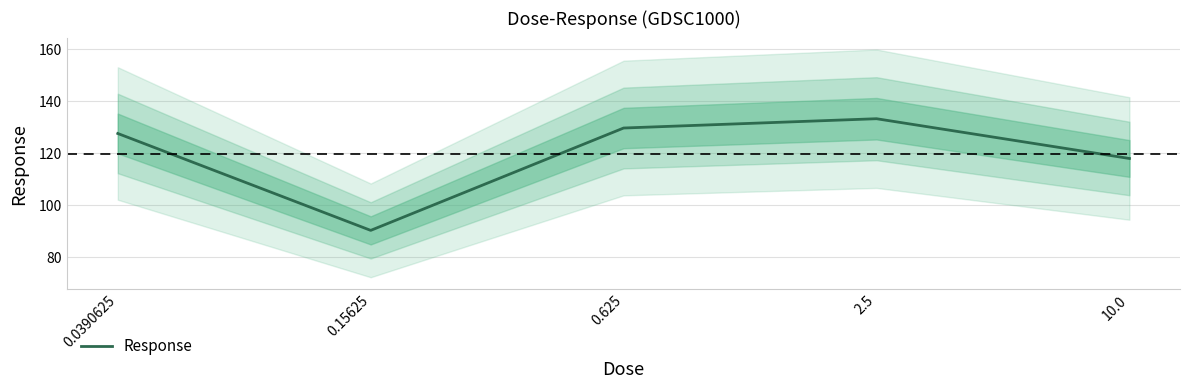

Reading right to left, what are all the values shown in this chart?

10.0=117.8	2.5=133.1	0.625=129.5	0.15625=90.2	0.0390625=127.4